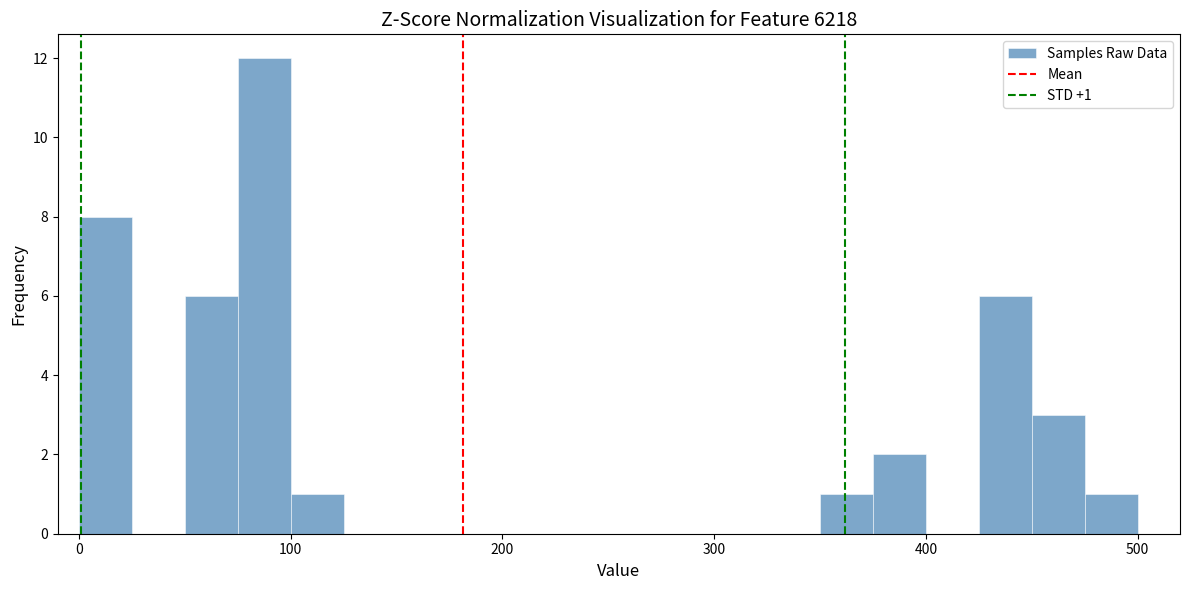

Read against the x-axis, roughly where is the centre of the tallest bar?

90